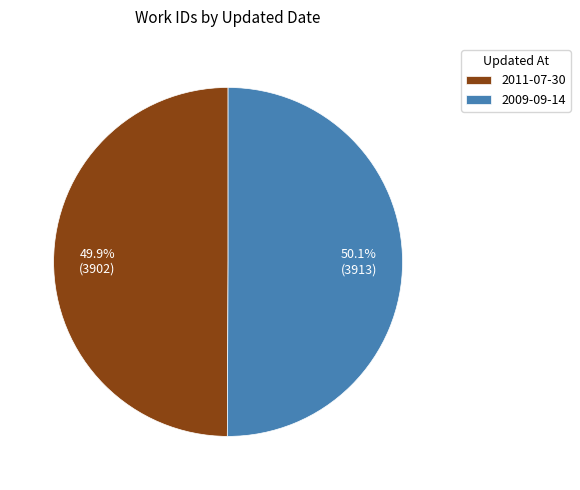

What is the ratio of the value at 2011-07-30 to the value at 2009-09-14?

1.0